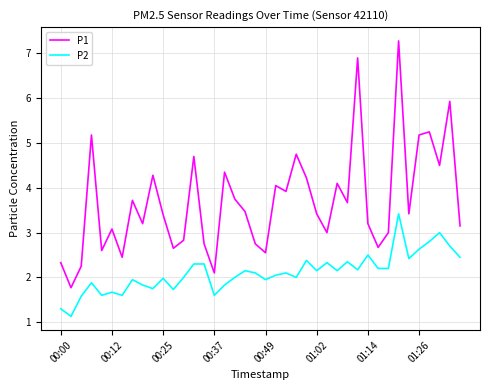

What is the difference between the maximum and minimum values in the P2 series?

2.3